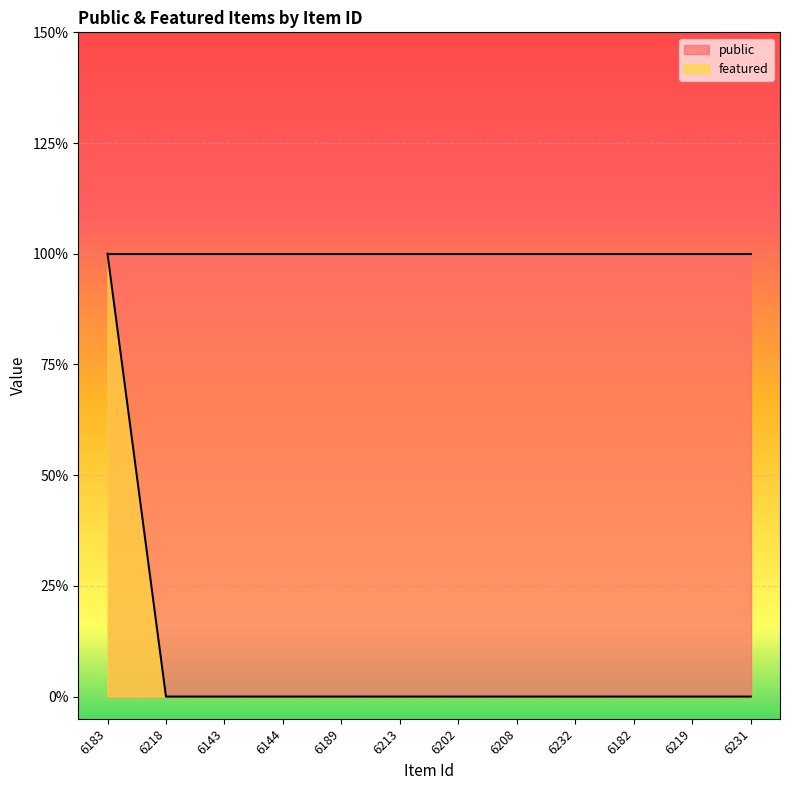

What is the label of the 11th point from the left?

6219